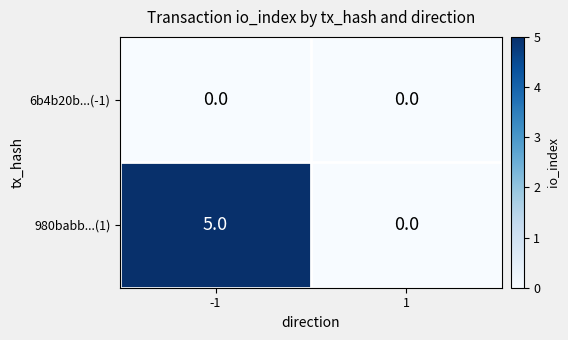

Which series has the largest range (max minus min)?

980babb...(1)